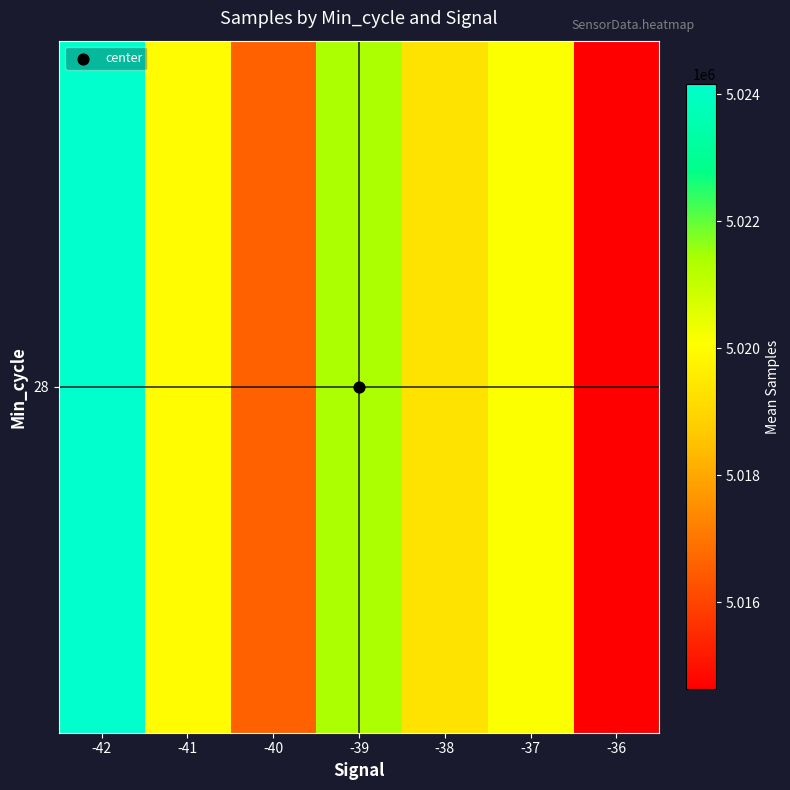

True or false: the data shows 5014635.0 at -36.

True